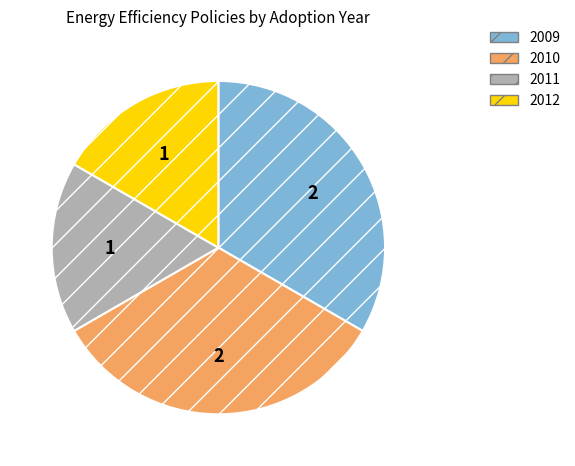

True or false: 2012 accounts for 17% of the total.

True